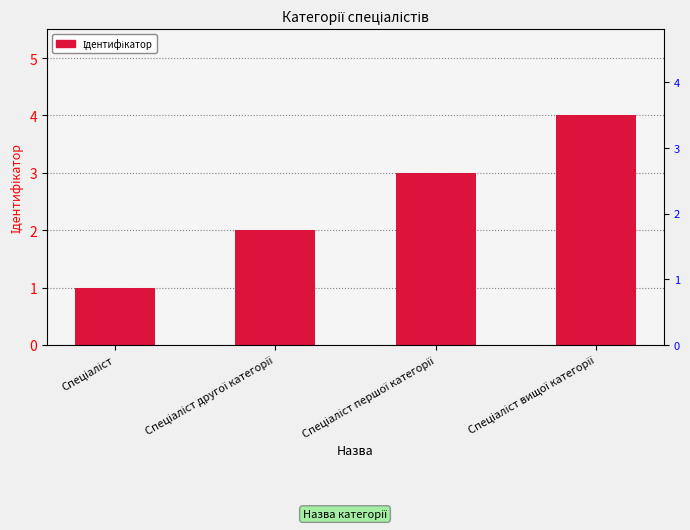

What is the change in value from Спеціаліст to Спеціаліст другої категорії?

+1